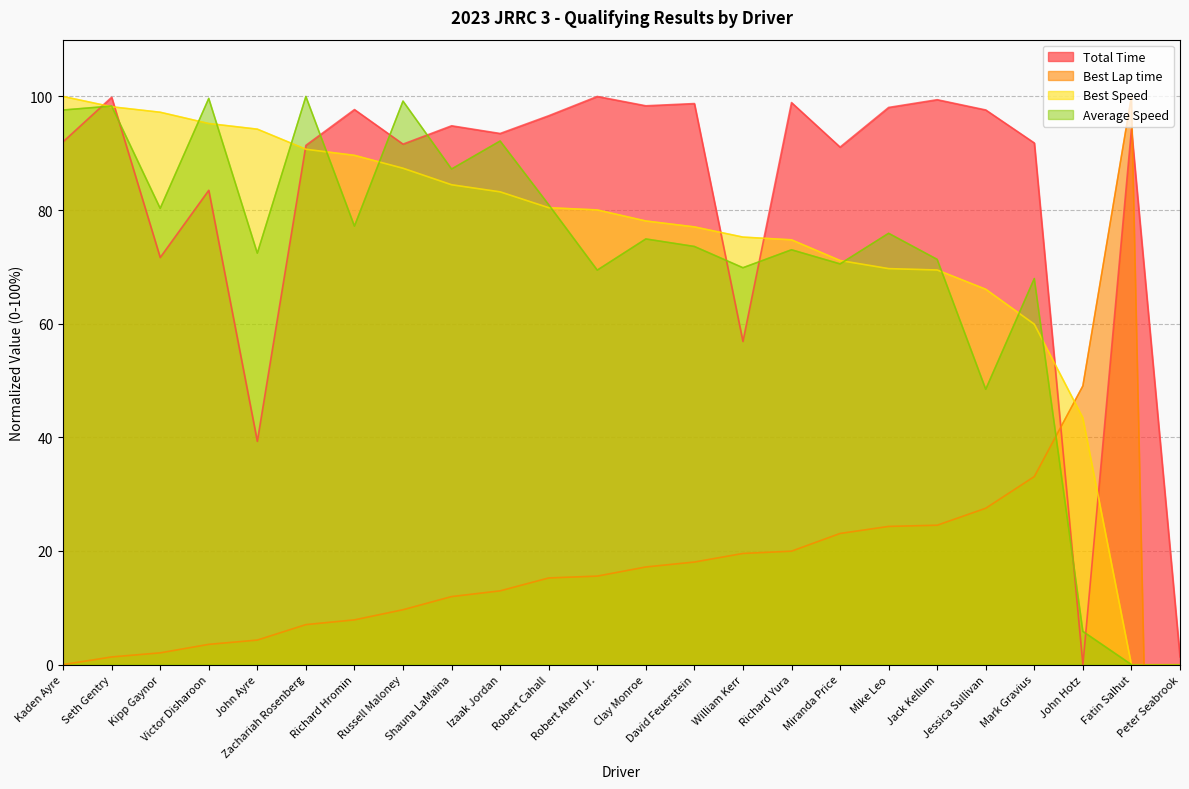

Between which two adjacent categories do Best Speed and Best Lap time first intersect?

Mark Gravius and John Hotz